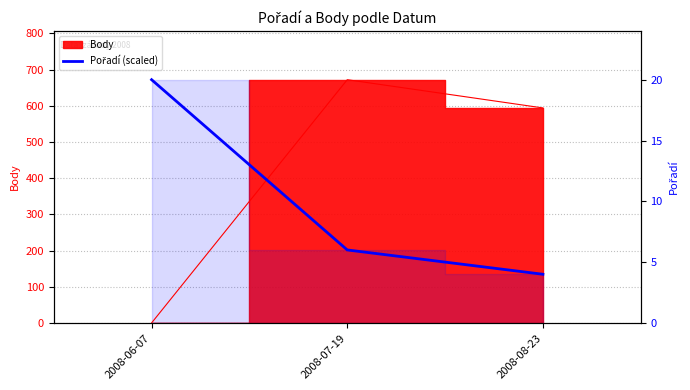

Reading left to right, extract all data points from this chart.

672.0	201.6	134.4